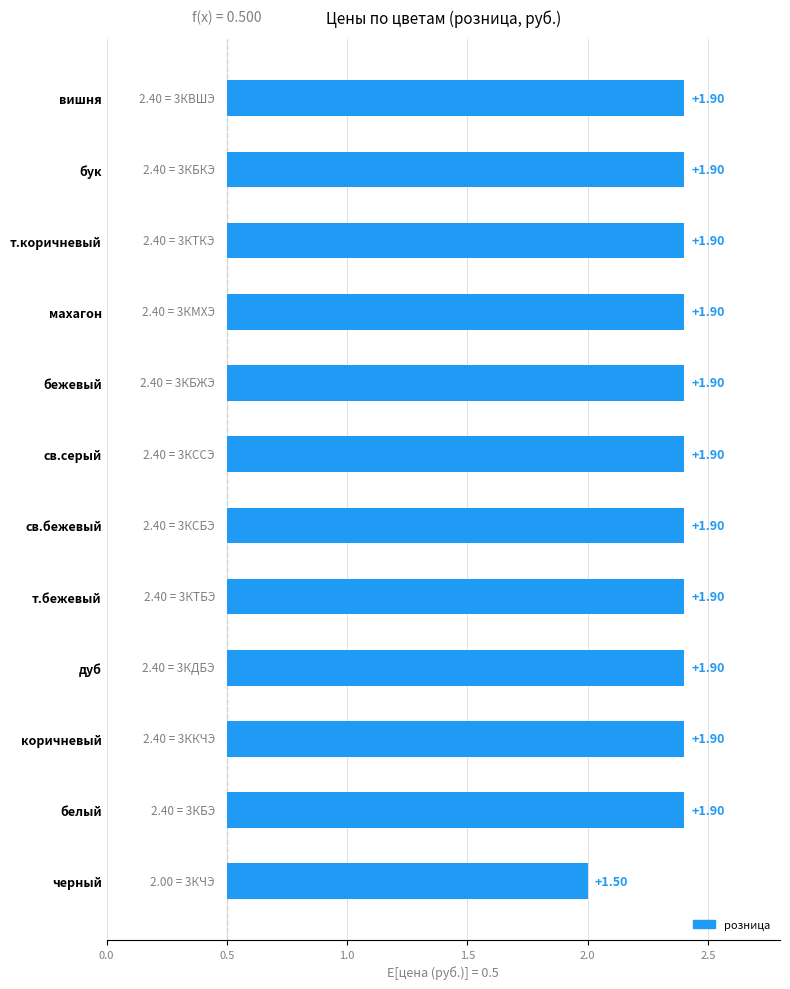

Is it true that от 1000 equals 1.9 at бежевый?

False